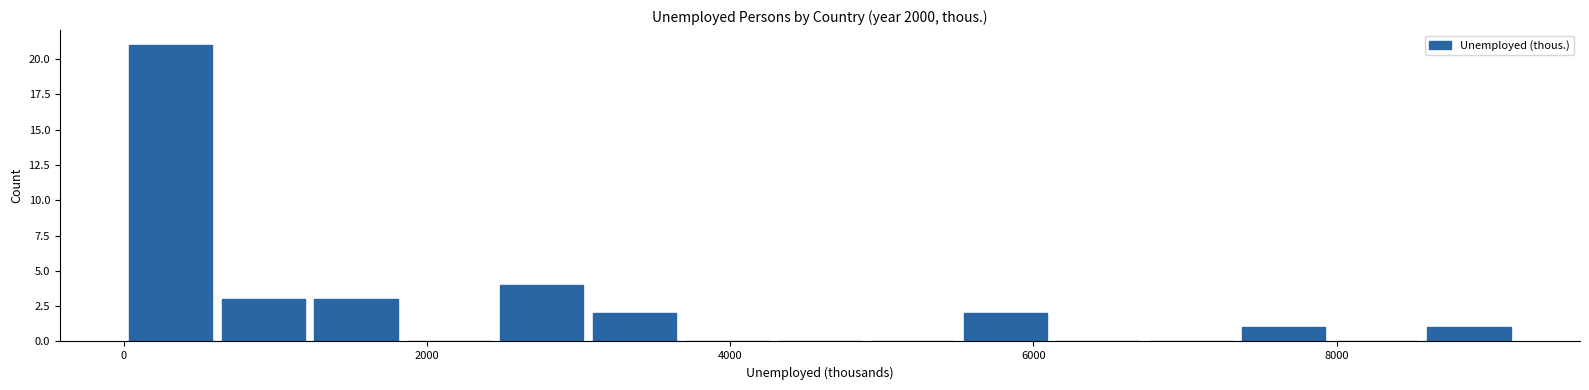

Read against the x-axis, roughly where is the centre of the tallest bar?

400